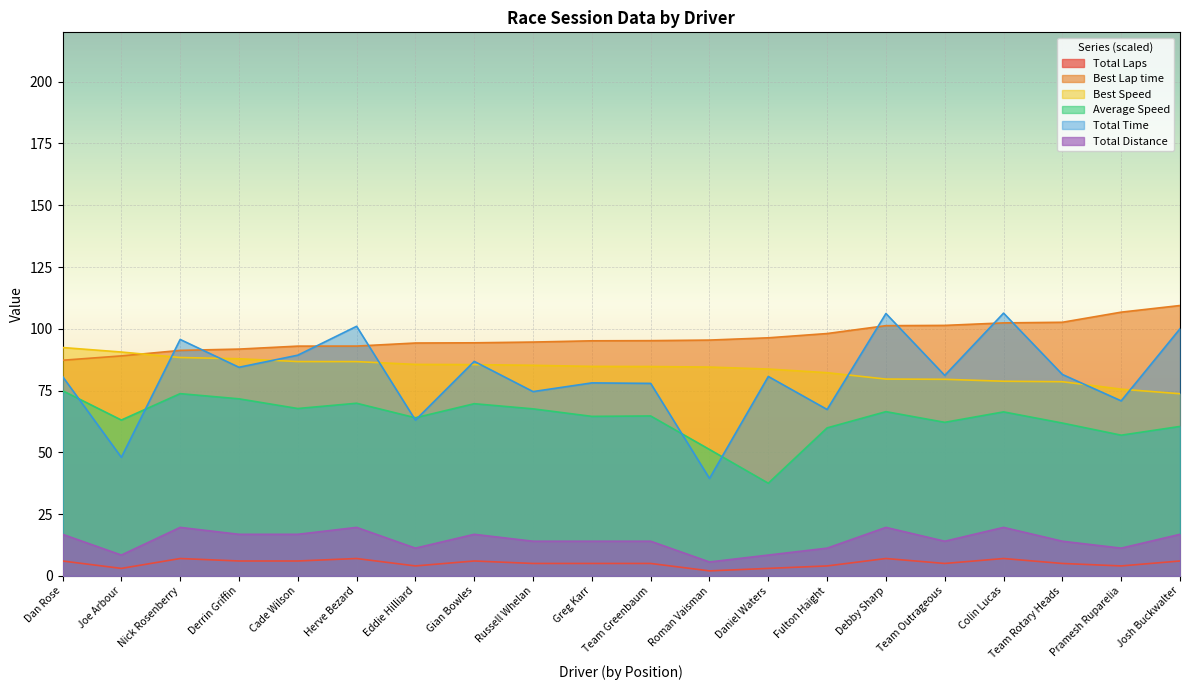

What position from the left is Nick Rosenberry?

3